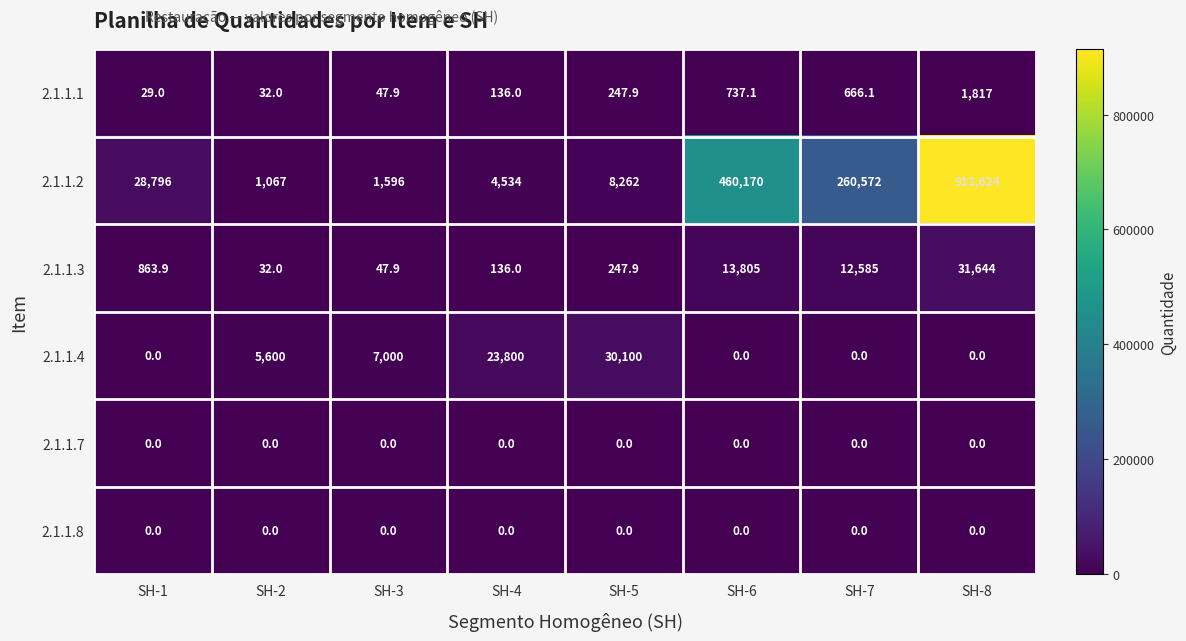

Is it true that 2.1.1.3 equals 9185.9 at SH-6?

False